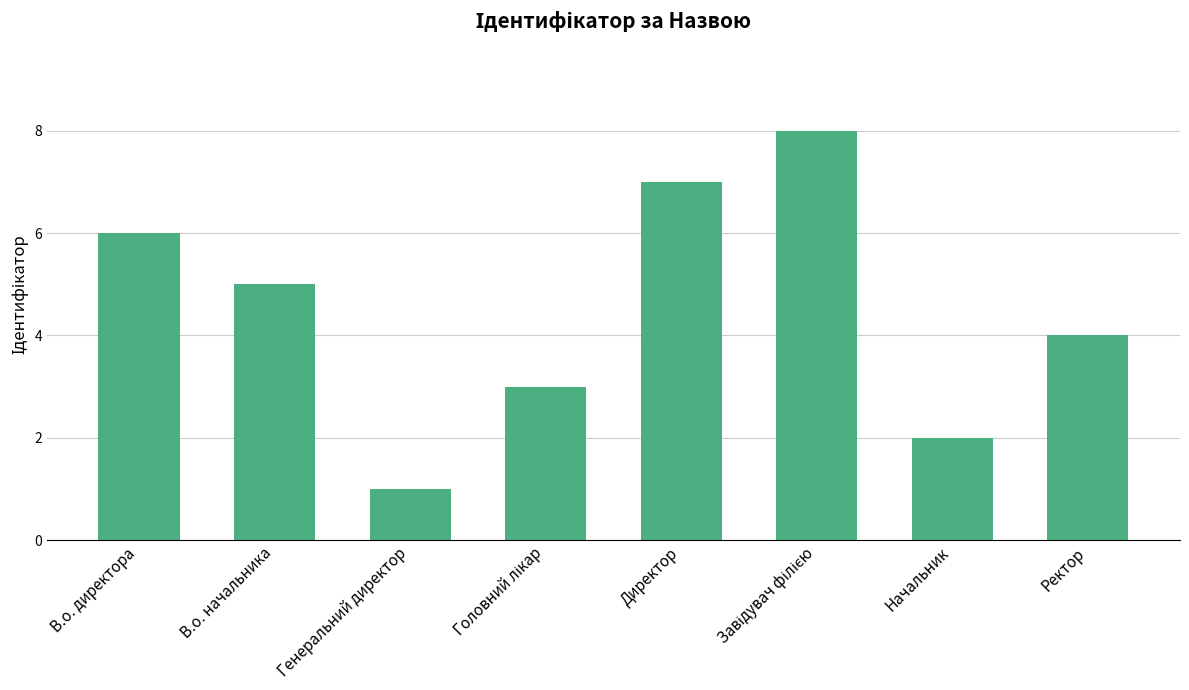

How many values are between 3 and 7?

5